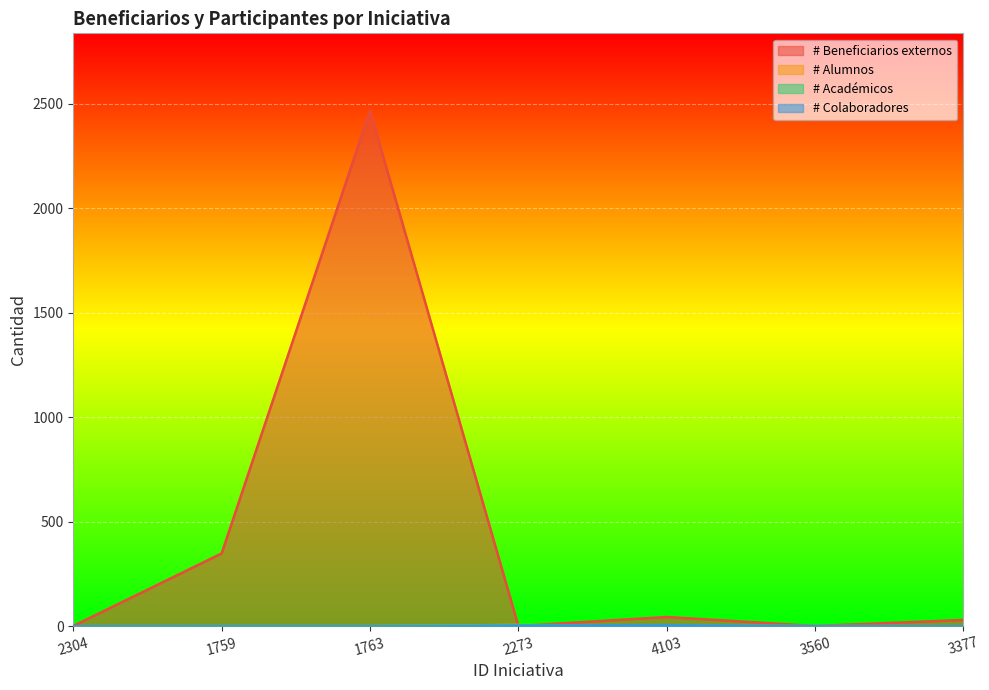

What is the label of the 2nd point from the right?

3560